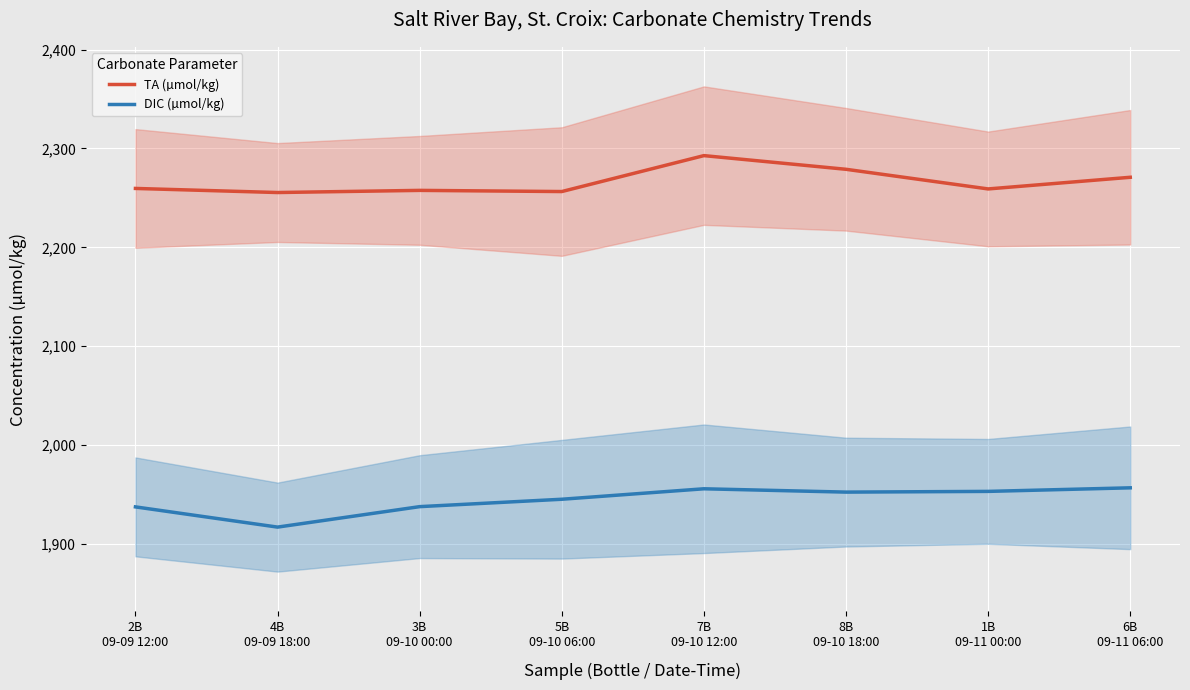

What is the value of the DIC (µmol/kg) point at the 3rd from the left?

1937.9